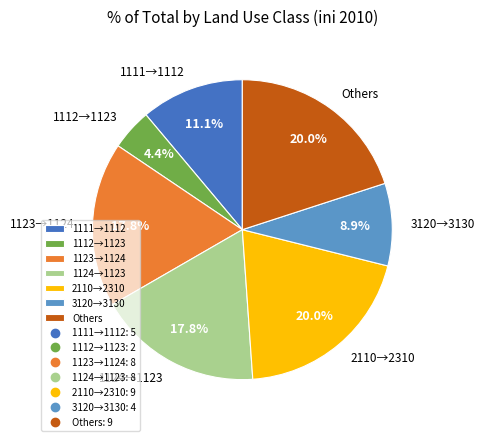

Which slice is the smallest?

1112→1123